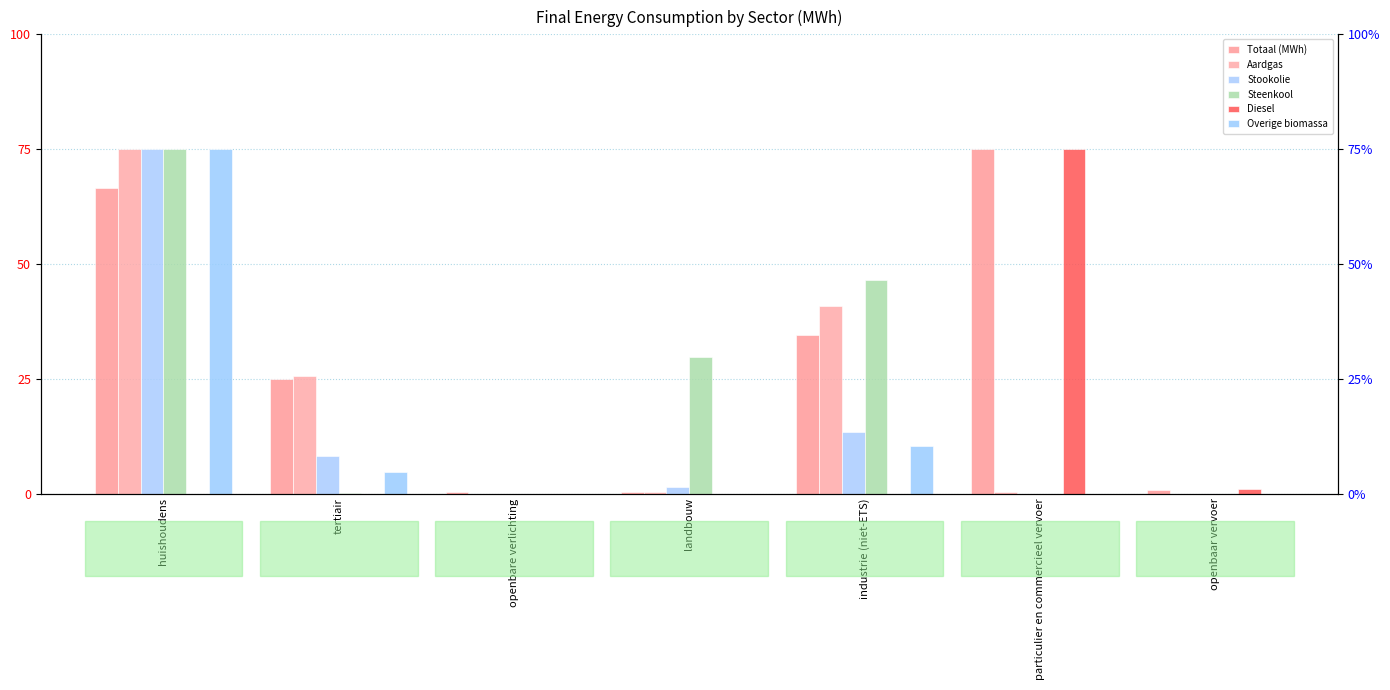

Reading right to left, list all the values displayed in this chart.

Totaal (MWh): openbaar vervoer=0.8	particulier en commercieel vervoer=75.0	industrie (niet-ETS)=34.5	landbouw=0.4	openbare verlichting=0.3	tertiair=25.0	huishoudens=66.5
Aardgas: openbaar vervoer=0.0	particulier en commercieel vervoer=0.2	industrie (niet-ETS)=40.8	landbouw=0.3	openbare verlichting=0.0	tertiair=25.6	huishoudens=75.0
Stookolie: openbaar vervoer=0.0	particulier en commercieel vervoer=0.0	industrie (niet-ETS)=13.4	landbouw=1.5	openbare verlichting=0.0	tertiair=8.3	huishoudens=75.0
Steenkool: openbaar vervoer=0.0	particulier en commercieel vervoer=0.0	industrie (niet-ETS)=46.5	landbouw=29.7	openbare verlichting=0.0	tertiair=0.0	huishoudens=75.0
Diesel: openbaar vervoer=1.0	particulier en commercieel vervoer=75.0	industrie (niet-ETS)=0.0	landbouw=0.0	openbare verlichting=0.0	tertiair=0.0	huishoudens=0.0
Overige biomassa: openbaar vervoer=0.0	particulier en commercieel vervoer=0.0	industrie (niet-ETS)=10.4	landbouw=0.0	openbare verlichting=0.0	tertiair=4.6	huishoudens=75.0